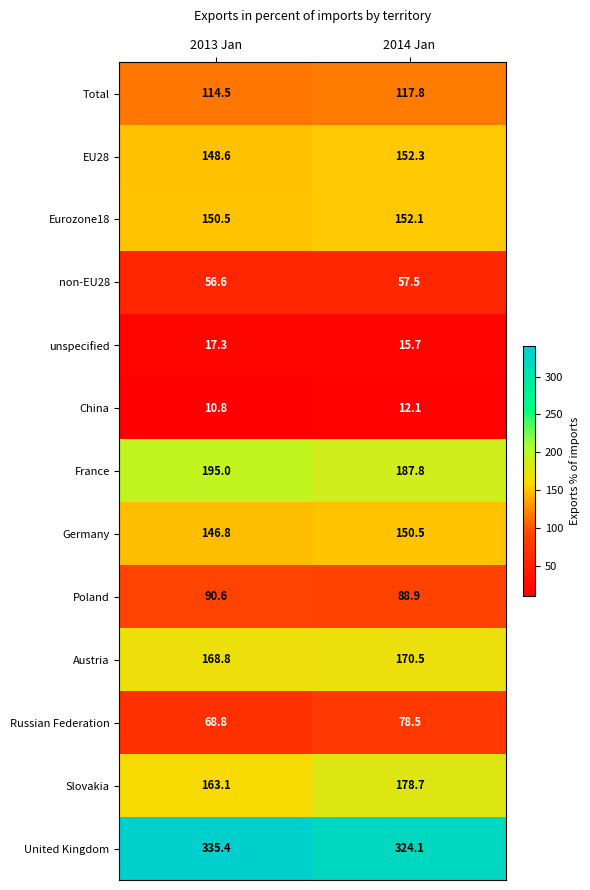

True or false: Germany has a value of 103.0 at 2014 Jan.

False